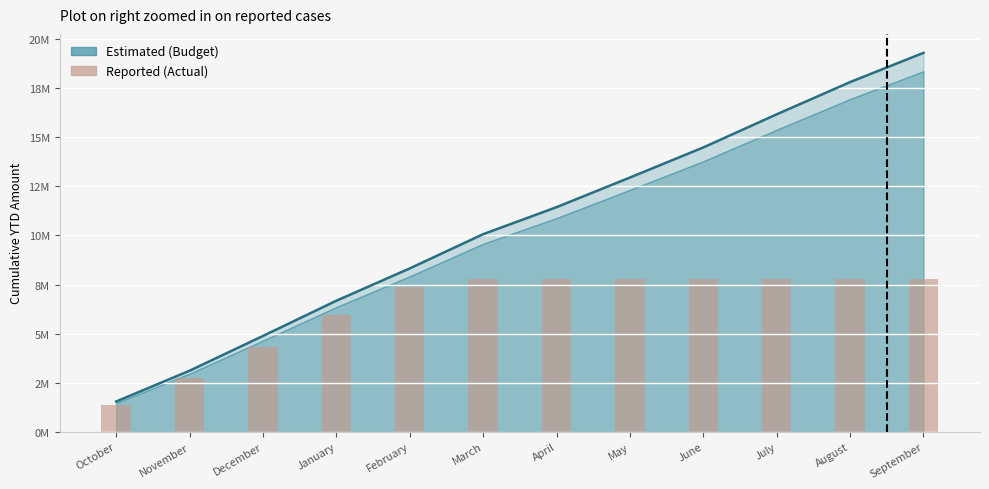

Rank the categories by value from lowest to highest.

October, November, December, January, February, March, April, May, June, July, August, September